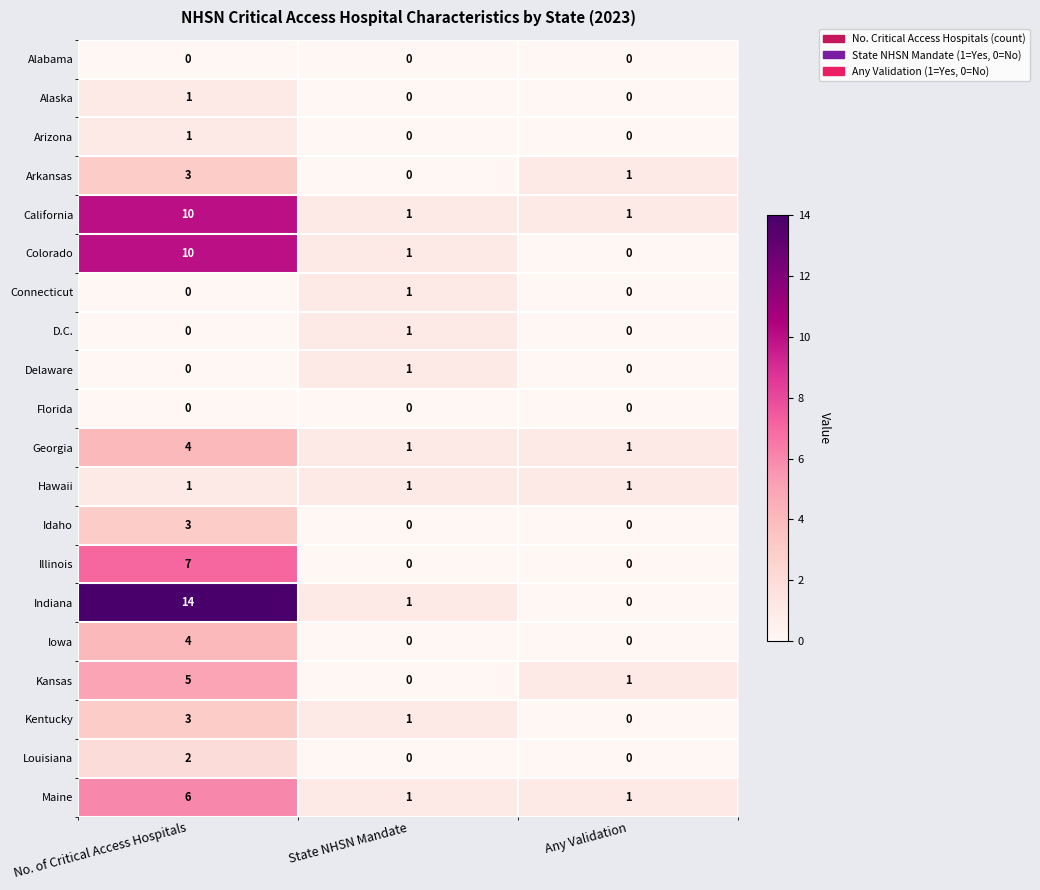

What is the maximum value shown in the chart?

14